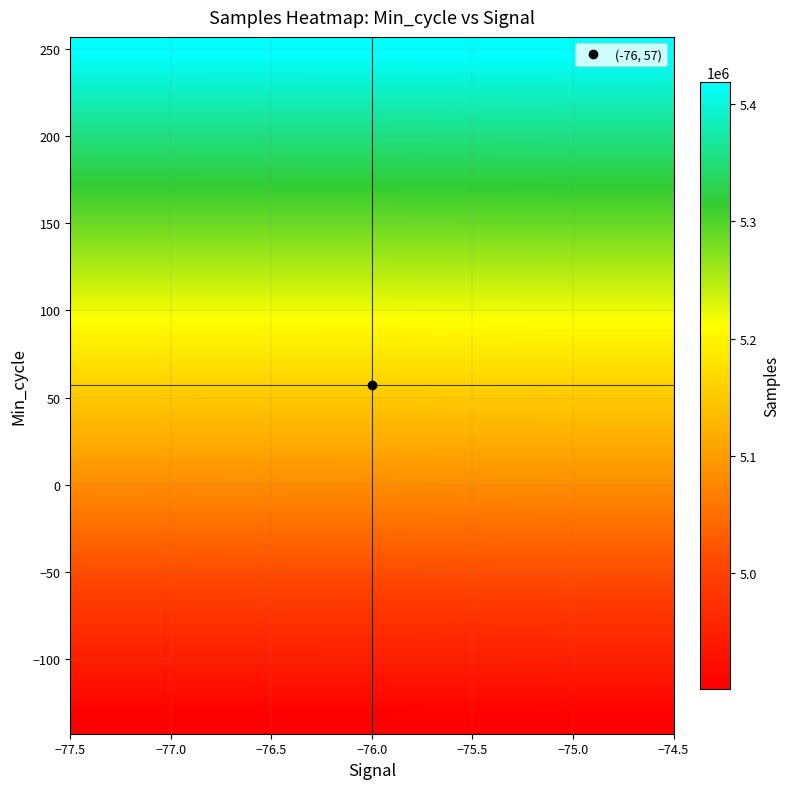

How many categories are shown in the chart?

3